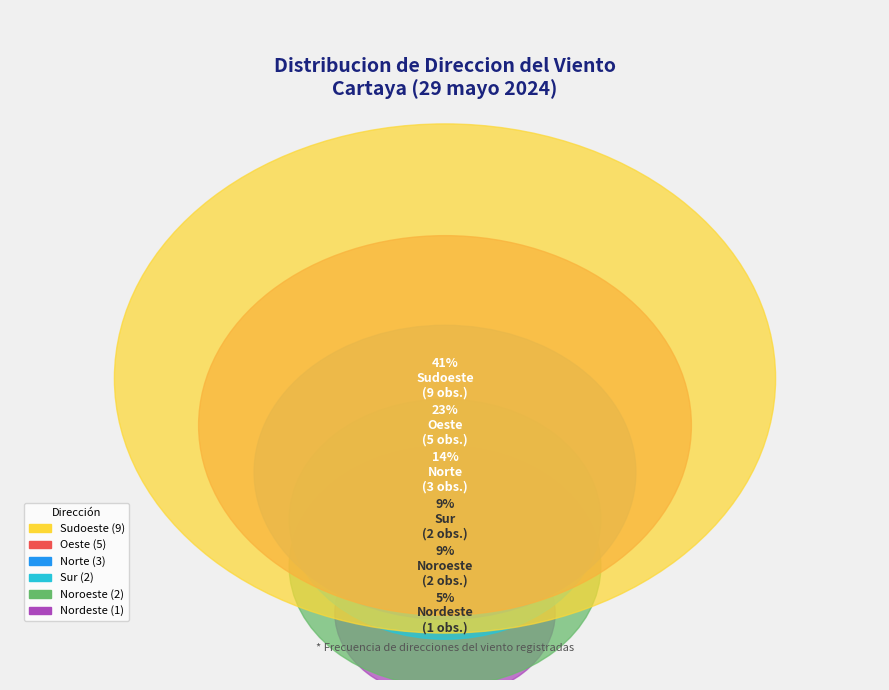

Is there any slice that represents more than half of the pie?

No